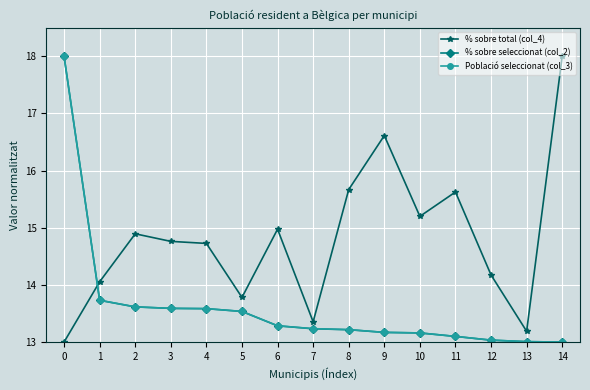

Reading left to right, transcribe all the data shown in this chart.

% sobre total (col_4): 13.0	14.1	14.9	14.8	14.7	13.8	15.0	13.4	15.7	16.6	15.2	15.6	14.2	13.2	18.0
% sobre seleccionat (col_2): 18.0	13.7	13.6	13.6	13.6	13.5	13.3	13.2	13.2	13.2	13.2	13.1	13.0	13.0	13.0
Població seleccionat (col_3): 18.0	13.7	13.6	13.6	13.6	13.5	13.3	13.2	13.2	13.2	13.2	13.1	13.0	13.0	13.0